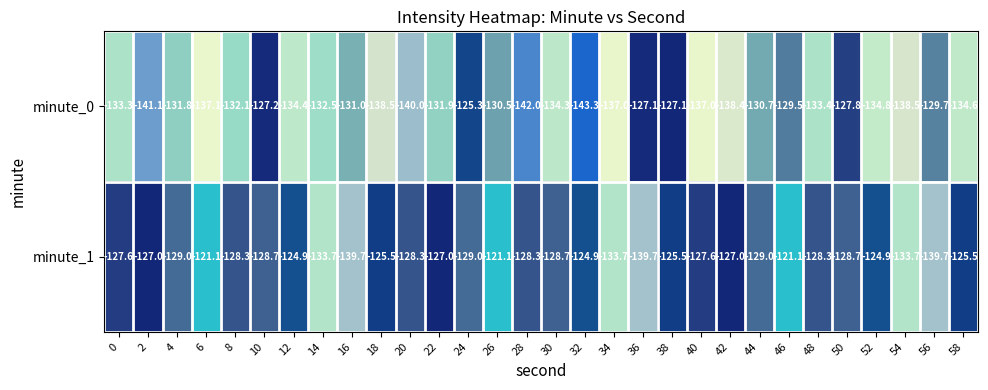

At how many categories does at least one series exceed -124?

3